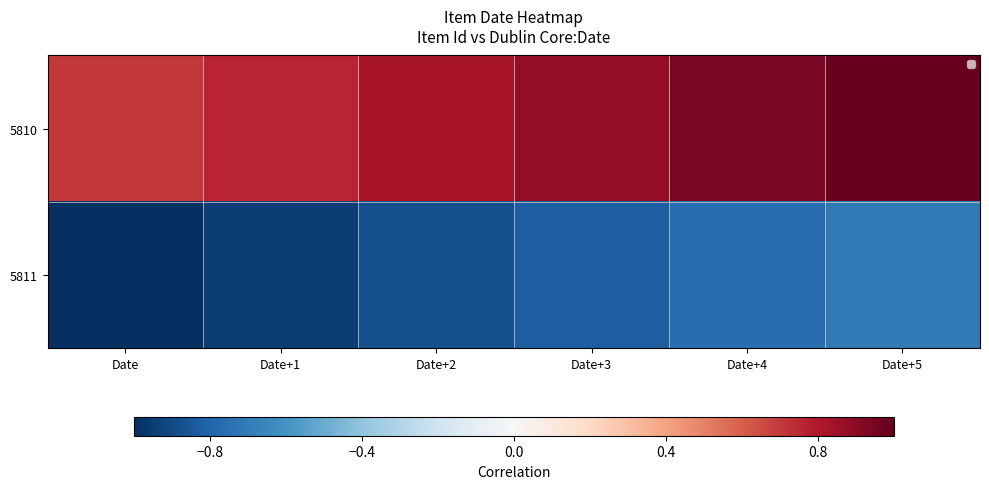

What is the difference between the highest and lowest values at Date+1?

1.7